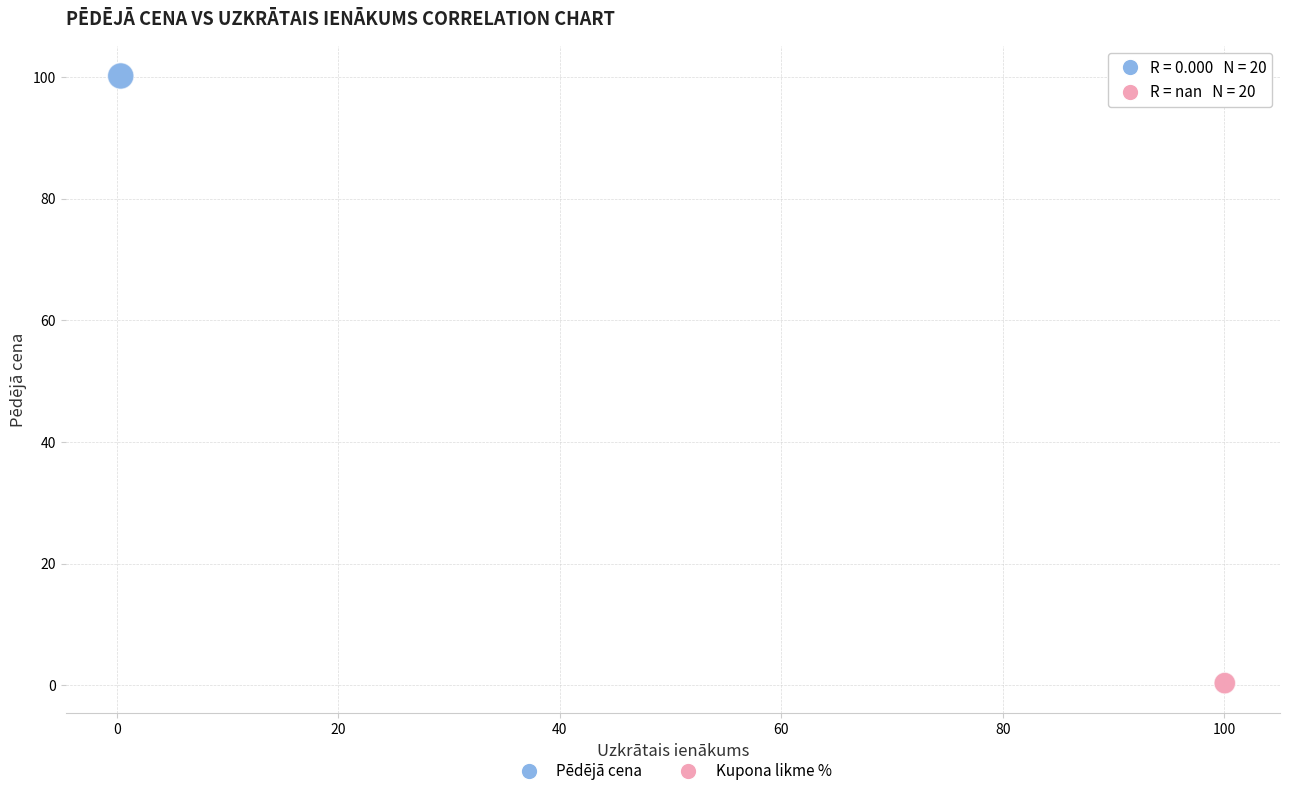

Which series contains the highest Y value?

Pēdējā cena